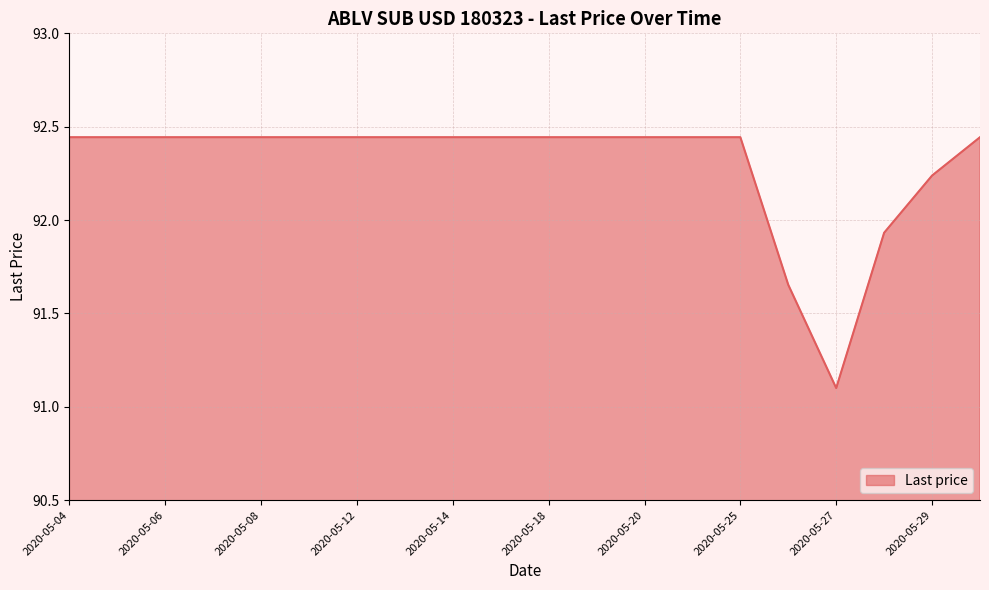

What is the smallest value displayed?

91.1